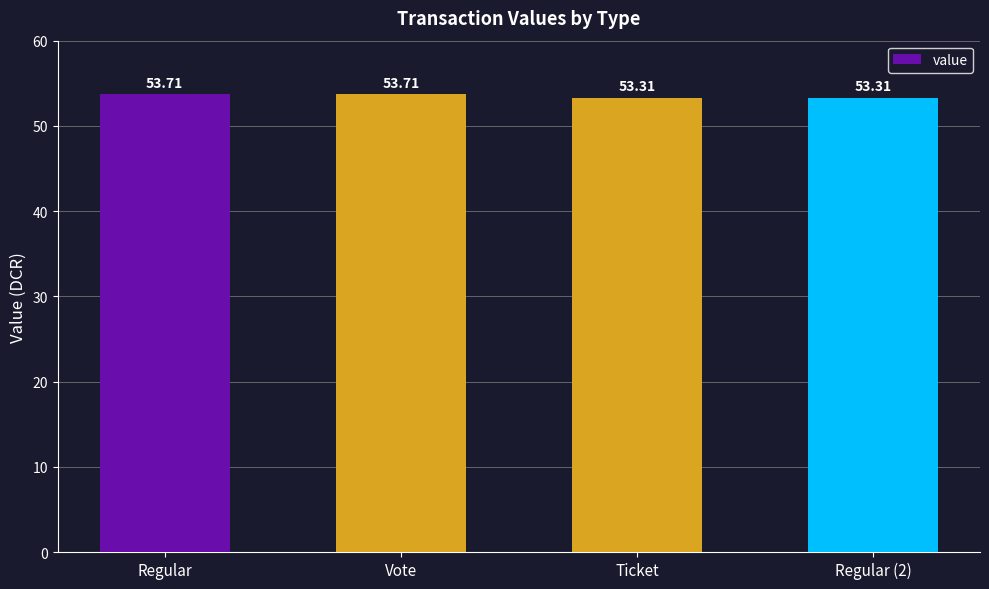

What is the label of the 3rd bar from the left?

Ticket